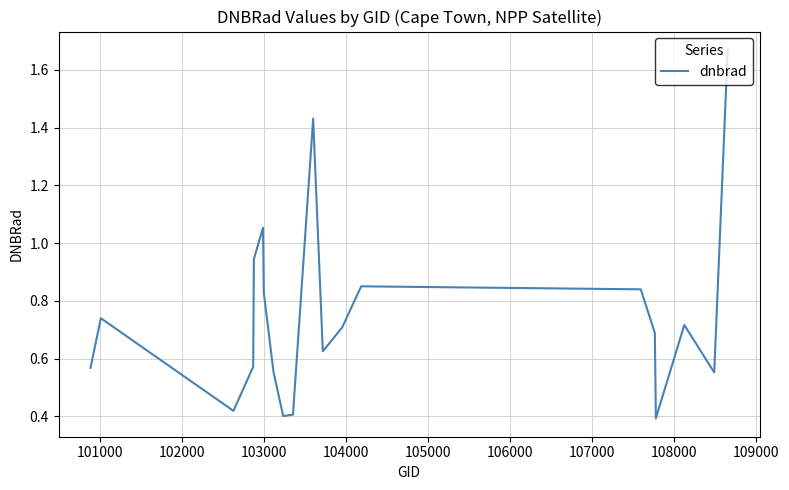

What is the sum of all values?

15.0